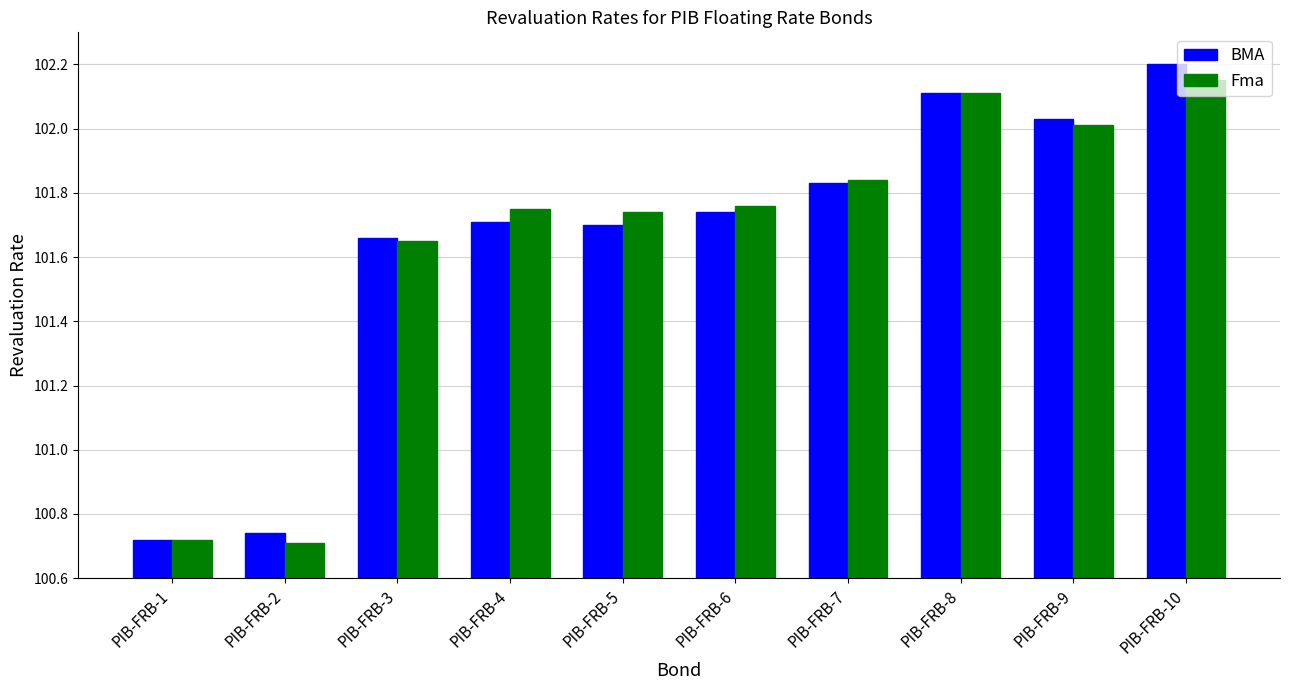

At which category is the sum across all series the highest?

PIB-FRB-10